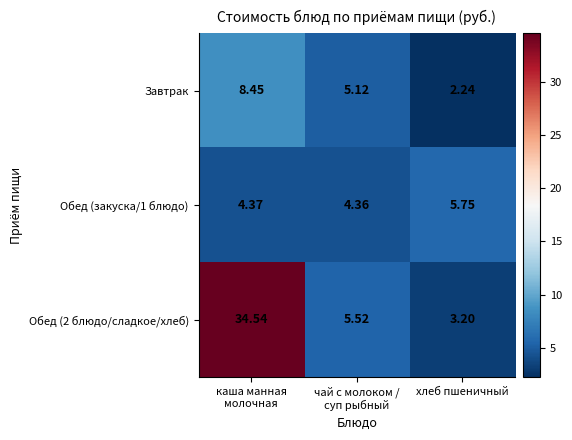

At which label does Завтрак reach its minimum?

хлеб пшеничный